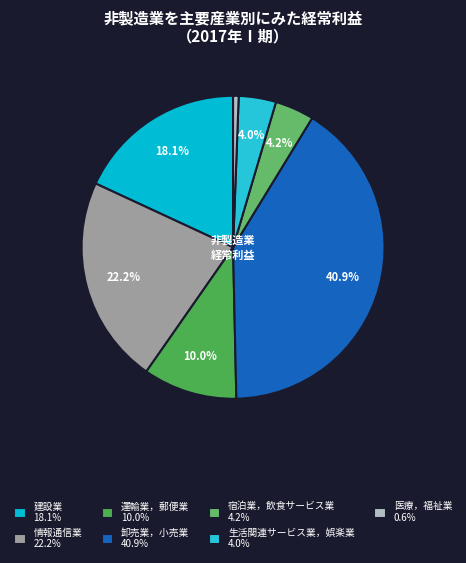

To the nearest percent, what is the average slice percentage?

14%